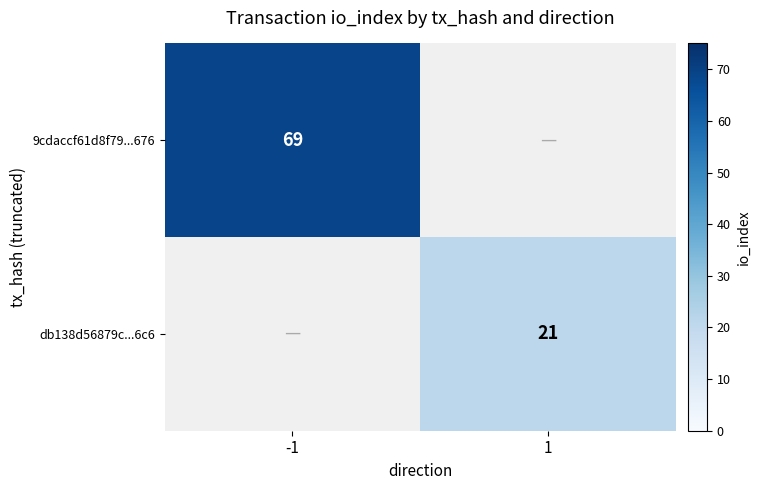

The 9cdaccf61d8f79...676 series shows 20 at -1. True or false?

False